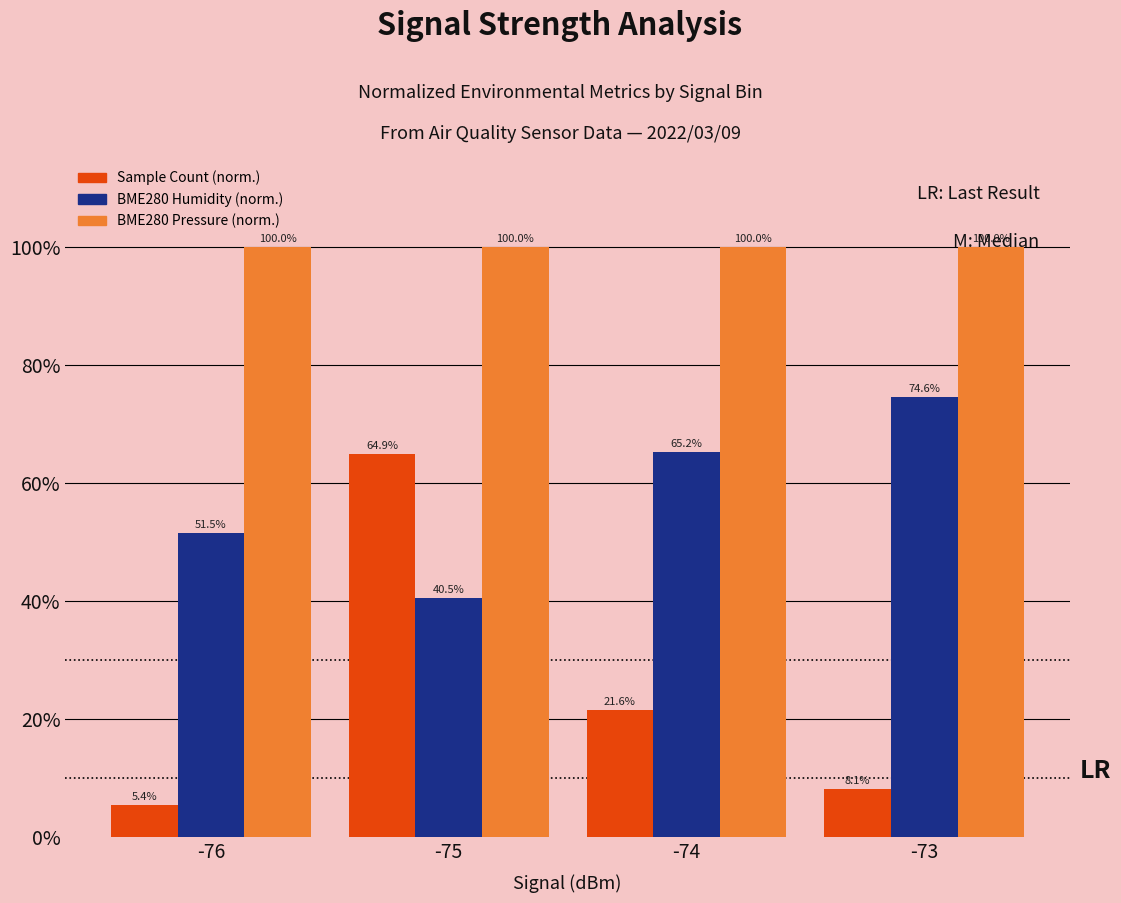

Reading left to right, what are all the values shown in this chart?

Sample Count (norm.): -76=0.1	-75=0.6	-74=0.2	-73=0.1
BME280 Humidity (norm.): -76=0.5	-75=0.4	-74=0.7	-73=0.7
BME280 Pressure (norm.): -76=1.0	-75=1.0	-74=1.0	-73=1.0